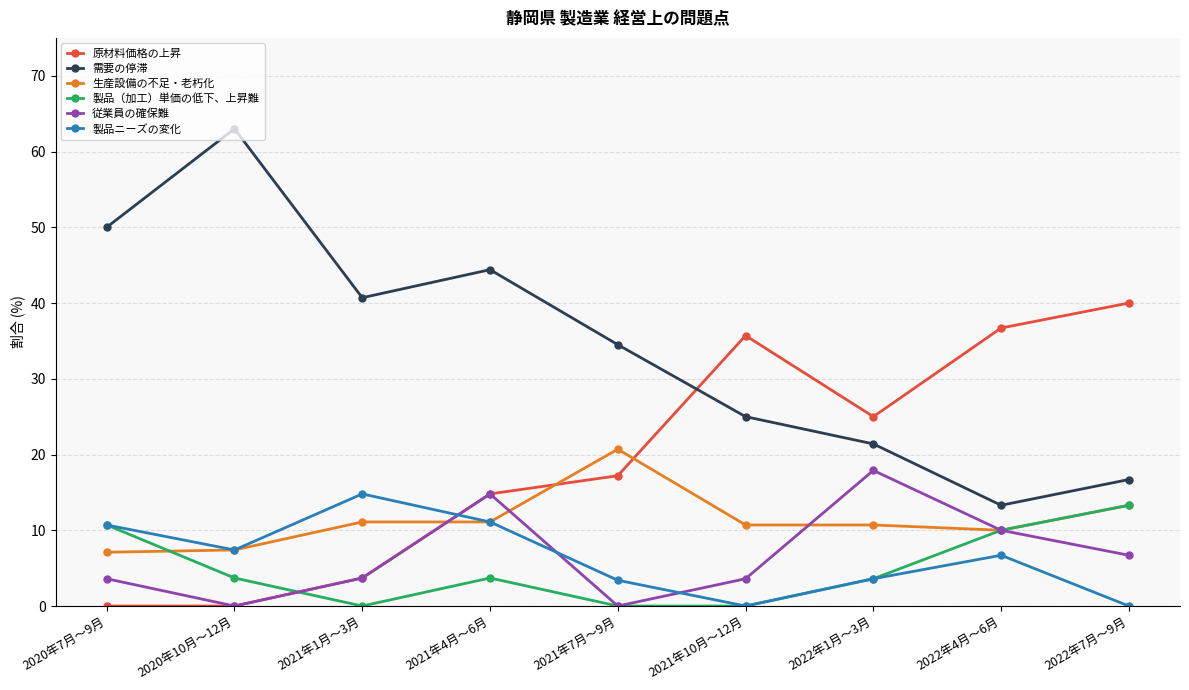

At which label does 従業員の確保難 first exceed 3?

2020年7月～9月